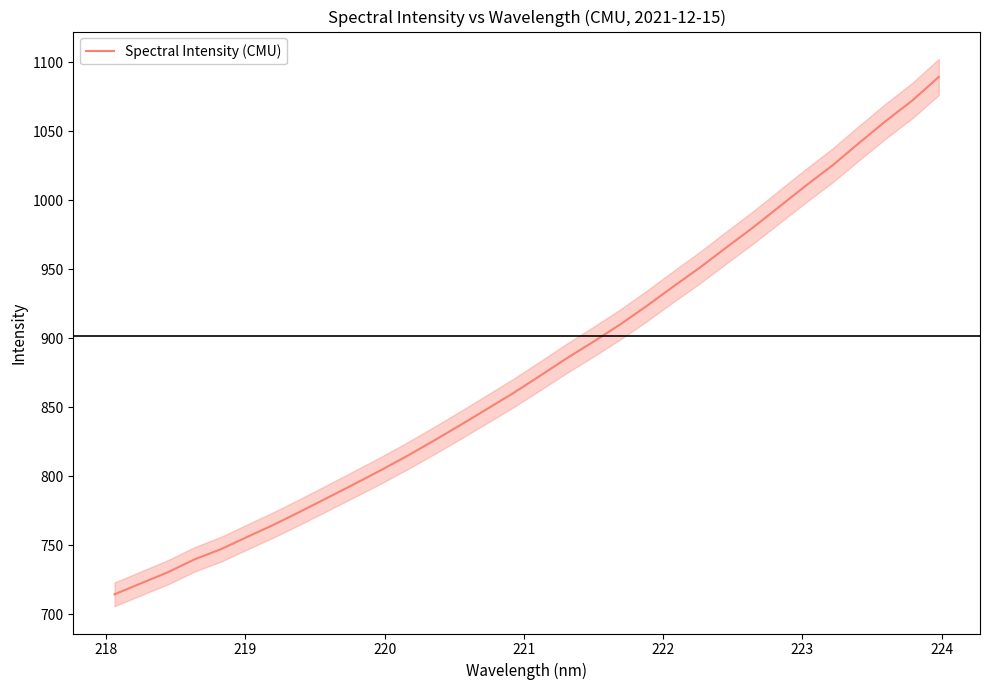

What is the lowest value of the Spectral Intensity (CMU) series?

714.3